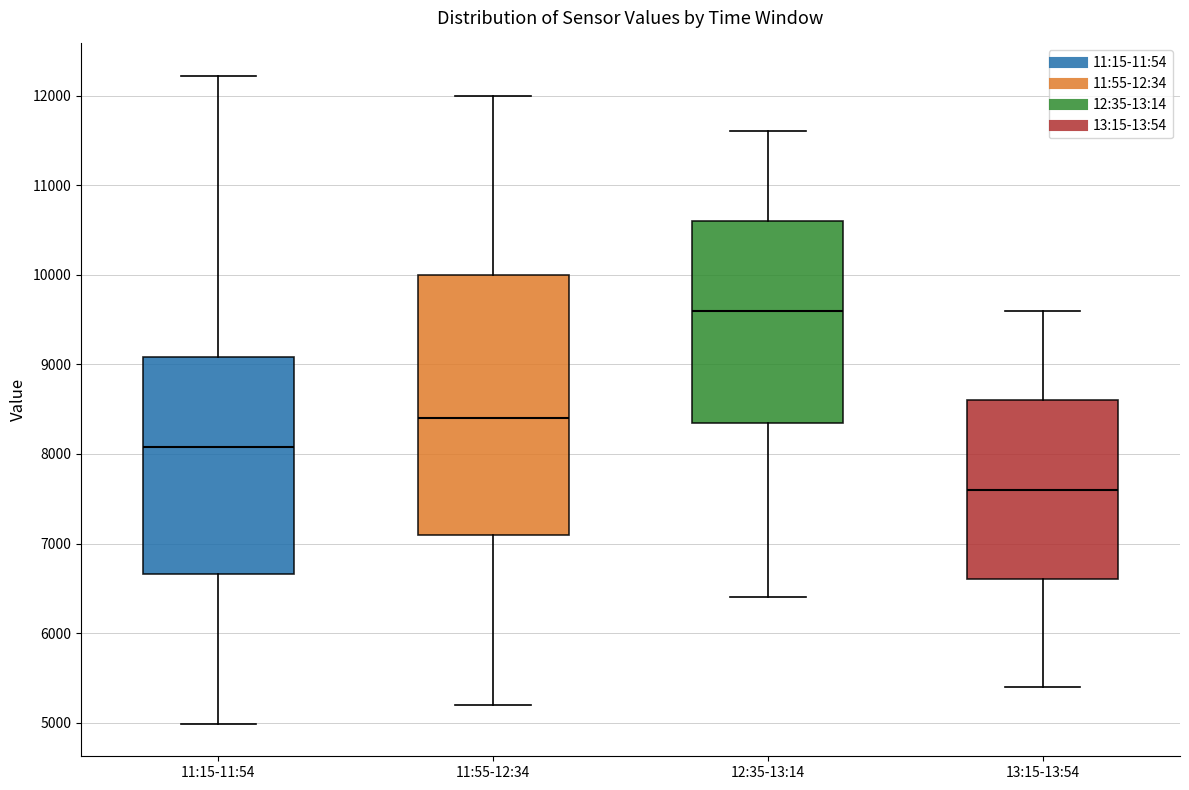

Which box is the tallest, from its lower edge to its upper edge?

11:55-12:34